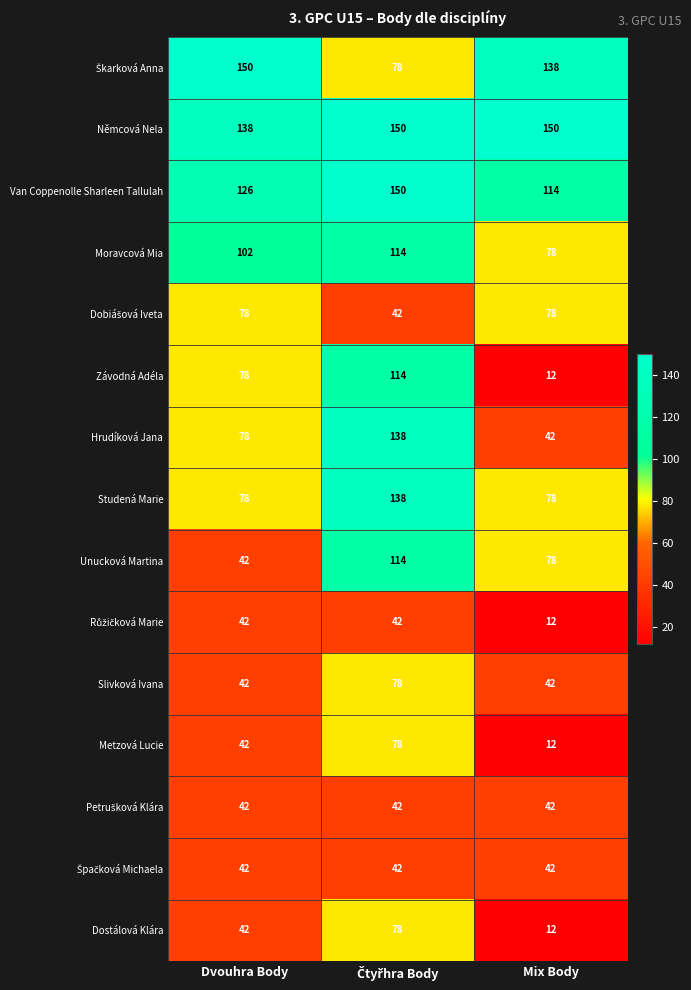

What is the total value across all series at Mix Body?

930